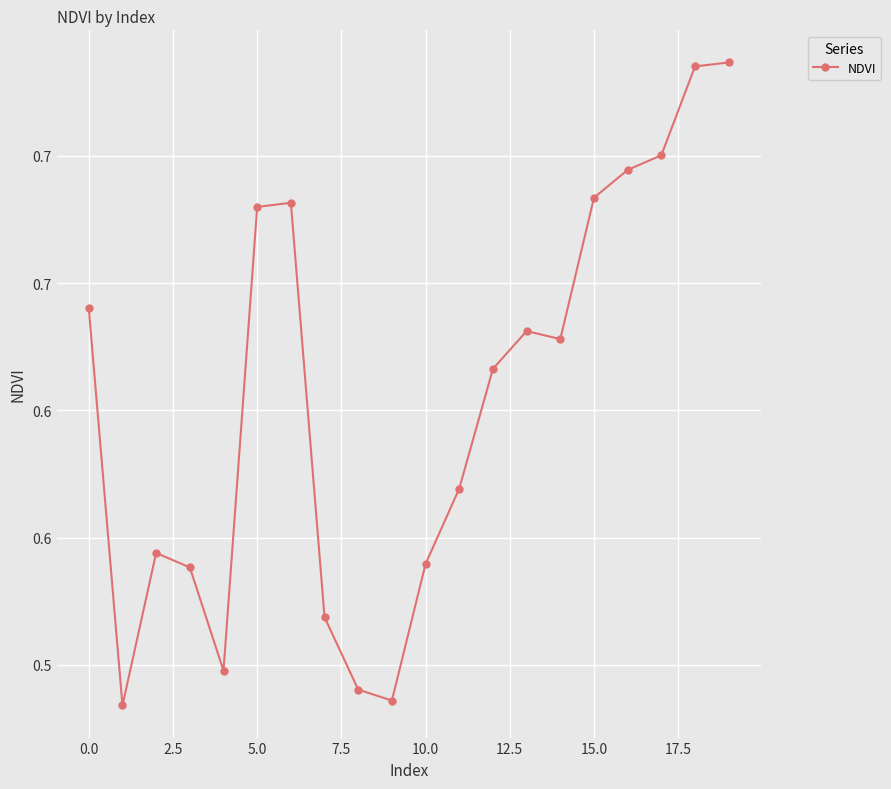

Count the values in the range 0 to 1.

20